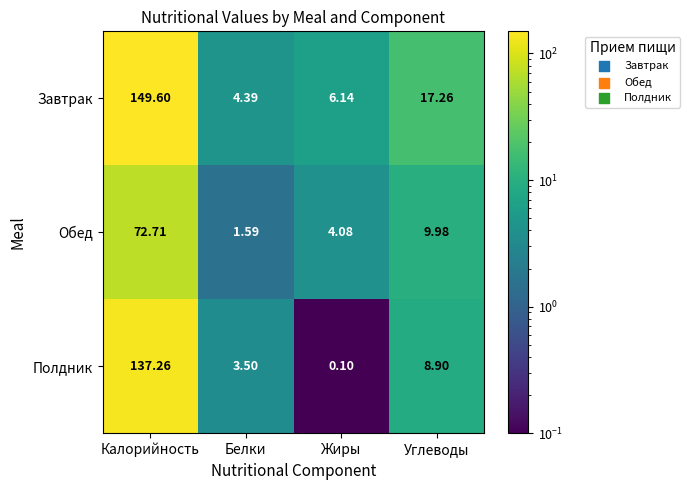

Which category has the lowest value in the Обед series?

Белки